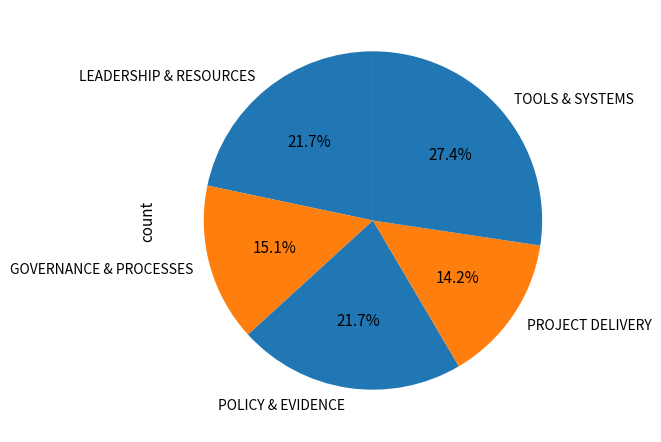

What is the smallest slice in the pie chart?

PROJECT DELIVERY